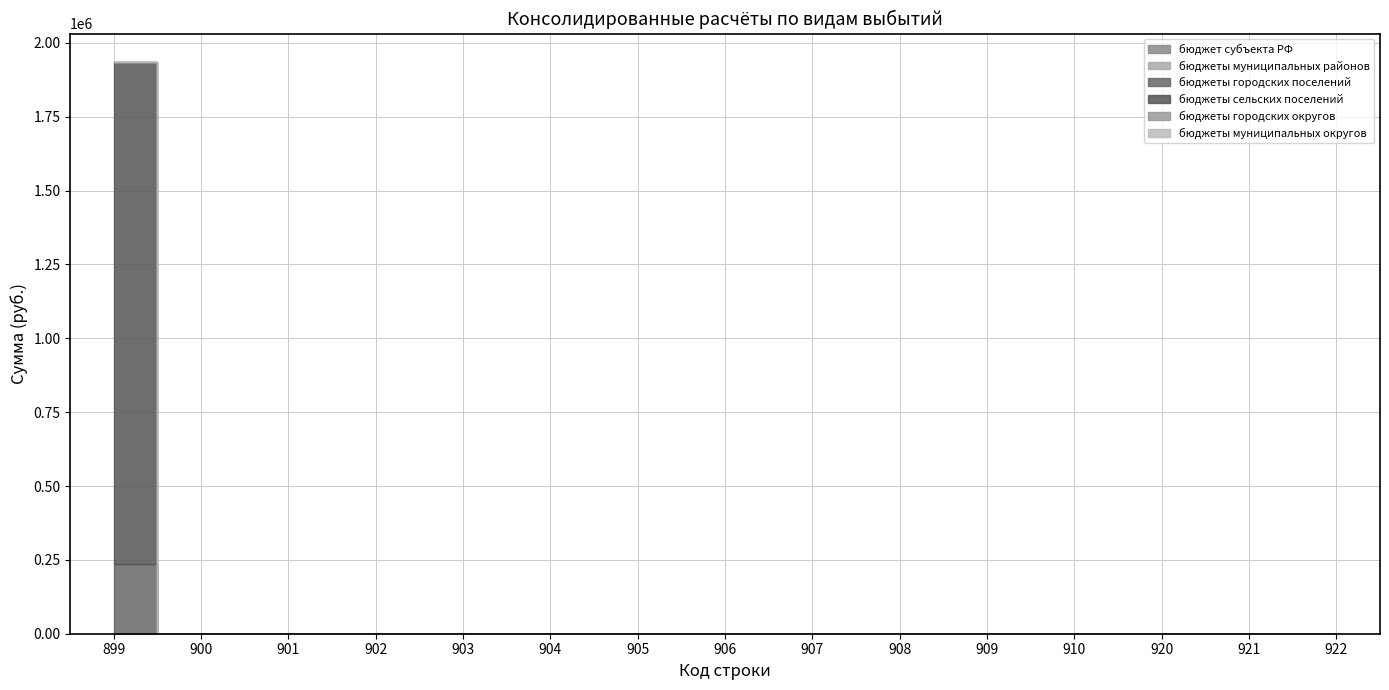

What is the sum of all бюджеты сельских поселений values?

1699841.2